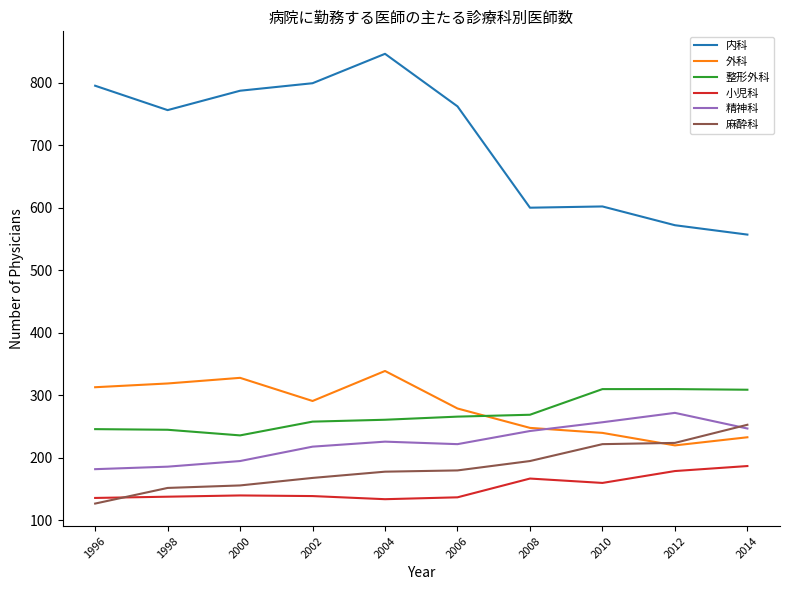

What is the average value of the 小児科 series?

152